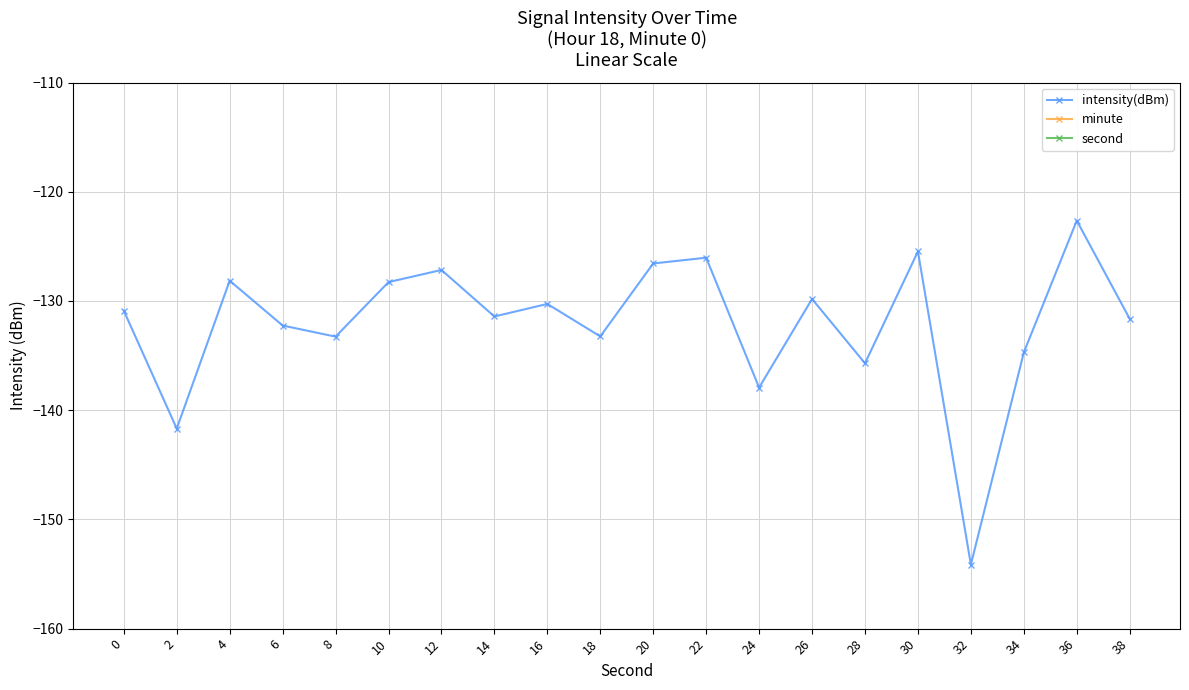

Rank the series at 20 from lowest to highest value.

intensity(dBm), minute, second